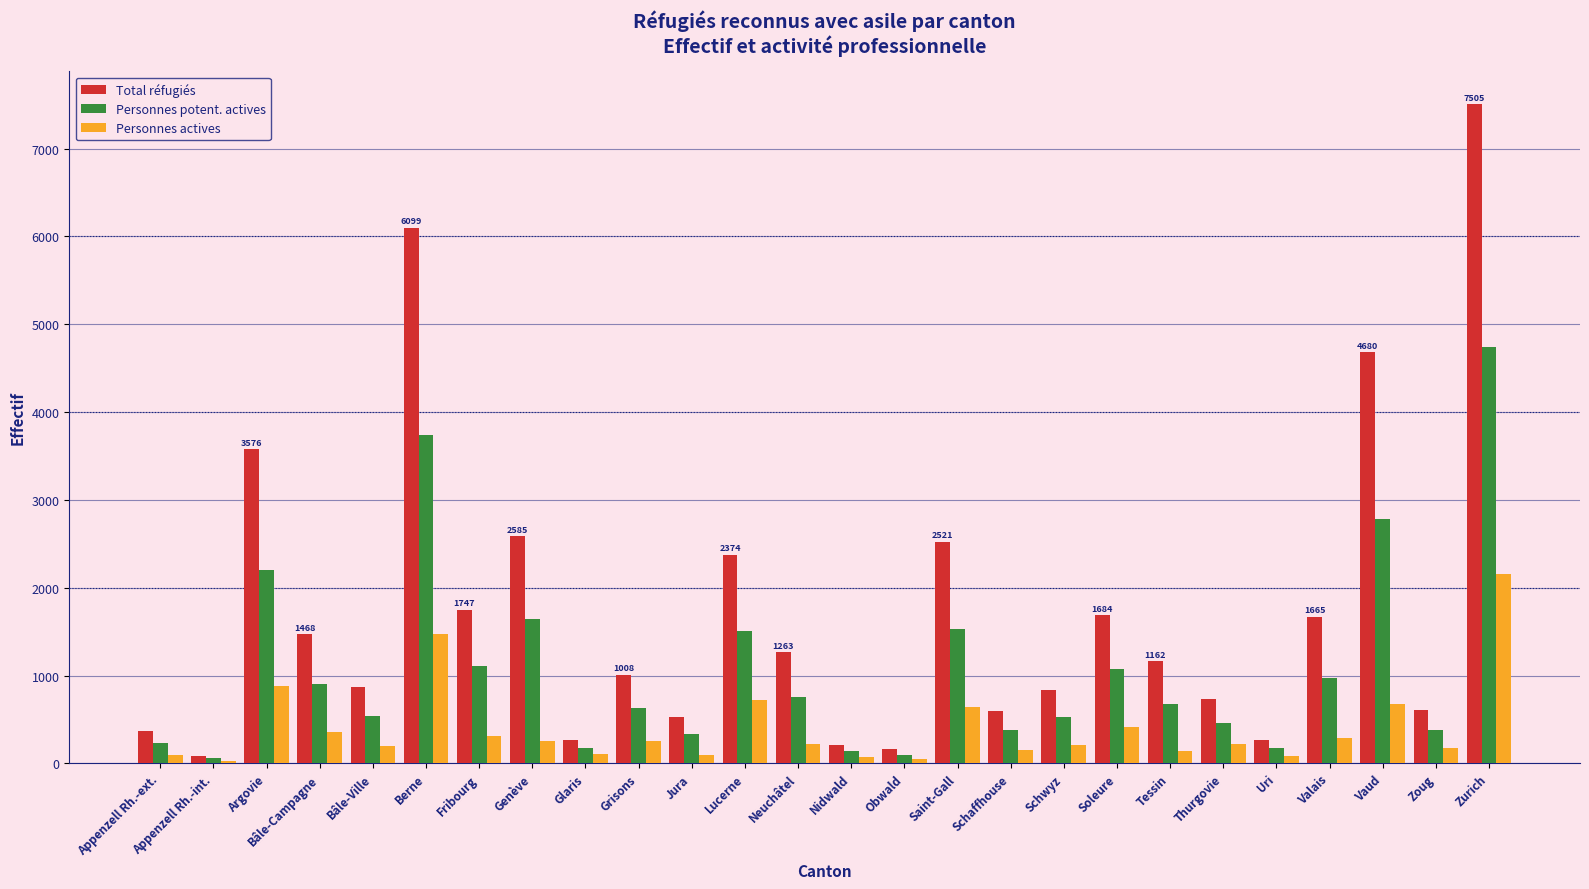

Where does the Personnes potent. actives series first go above 677?

Argovie